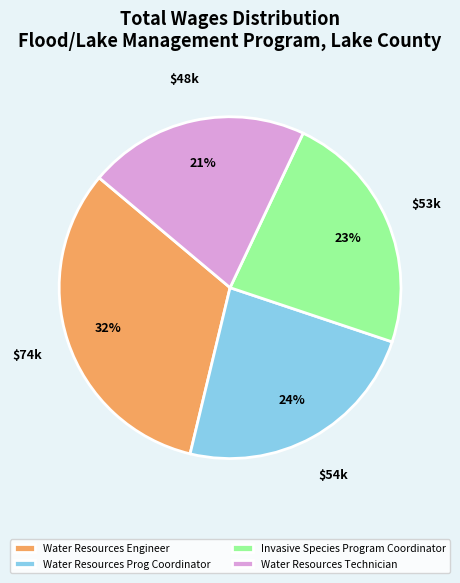

Is Invasive Species Program Coordinator the majority of the pie?

No